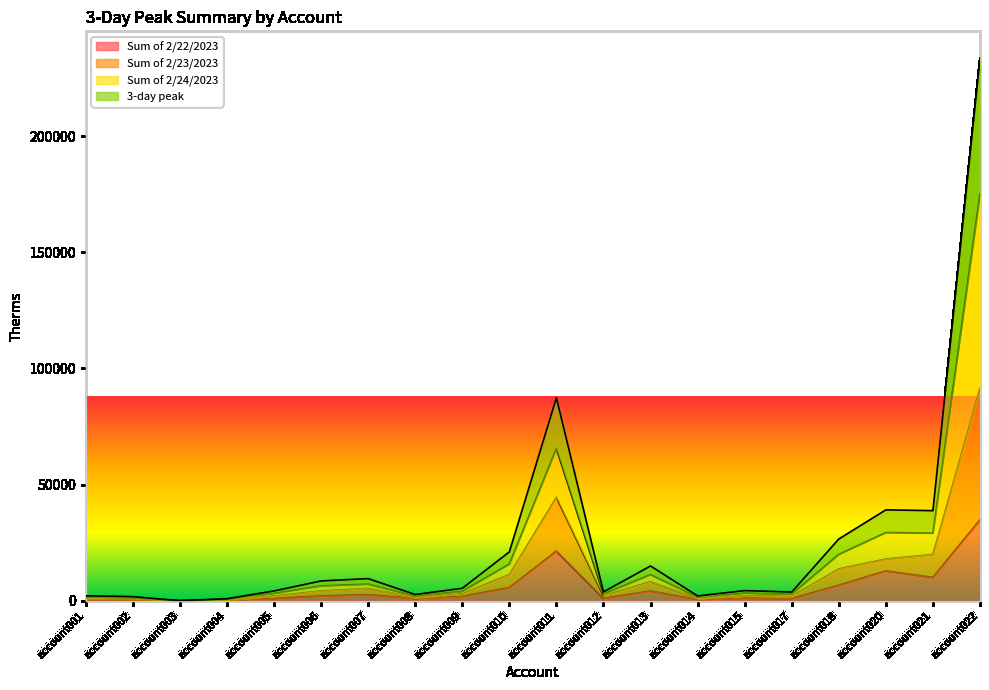

Reading right to left, transcribe all the data shown in this chart.

Sum of 2/22/2023: 34820.0	10011.0	12807.0	6647.0	900.0	1052.0	488.0	4176.0	1009.0	21352.0	5621.0	1879.0	922.0	2587.0	2047.0	940.0	294.0	0.0	358.0	575.0
Sum of 2/23/2023: 175038.0	29065.0	29321.0	19909.0	2785.0	3247.0	1530.0	11206.0	2827.0	65476.0	15755.0	3996.0	1989.0	7116.0	6373.0	3140.0	633.0	0.0	1304.0	1580.0
Sum of 2/24/2023: 233384.0	38753.3	39094.7	26545.3	3713.3	4329.3	2040.0	14941.3	3769.3	87301.3	21006.7	5328.0	2652.0	9488.0	8497.3	4186.7	844.0	0.0	1738.7	2106.7
3-day peak: 91322.0	19881.0	17909.0	13655.0	1854.0	2162.0	1001.0	8176.0	2025.0	44509.0	11203.0	2967.0	1355.0	5234.0	4201.0	2010.0	404.0	0.0	907.0	1110.0